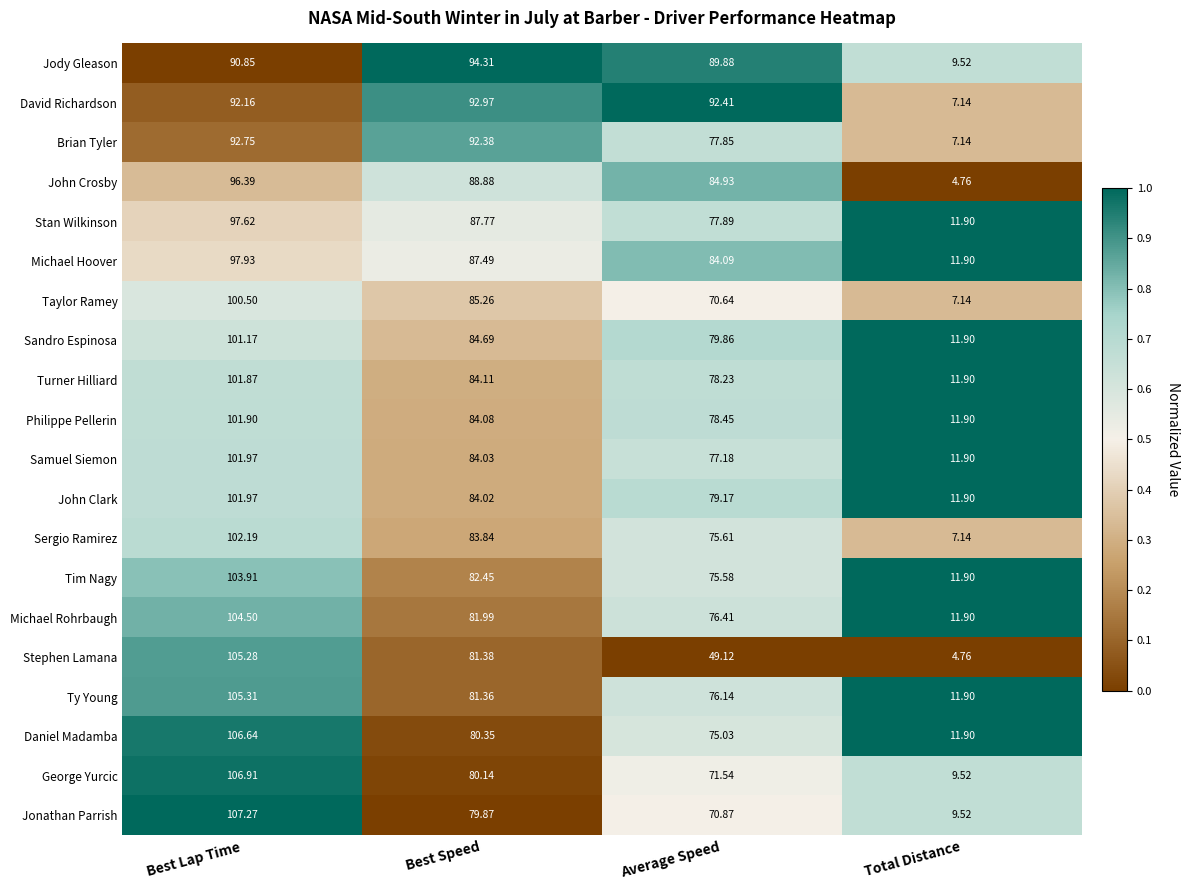

At which category is the sum across all series the highest?

Best Lap Time